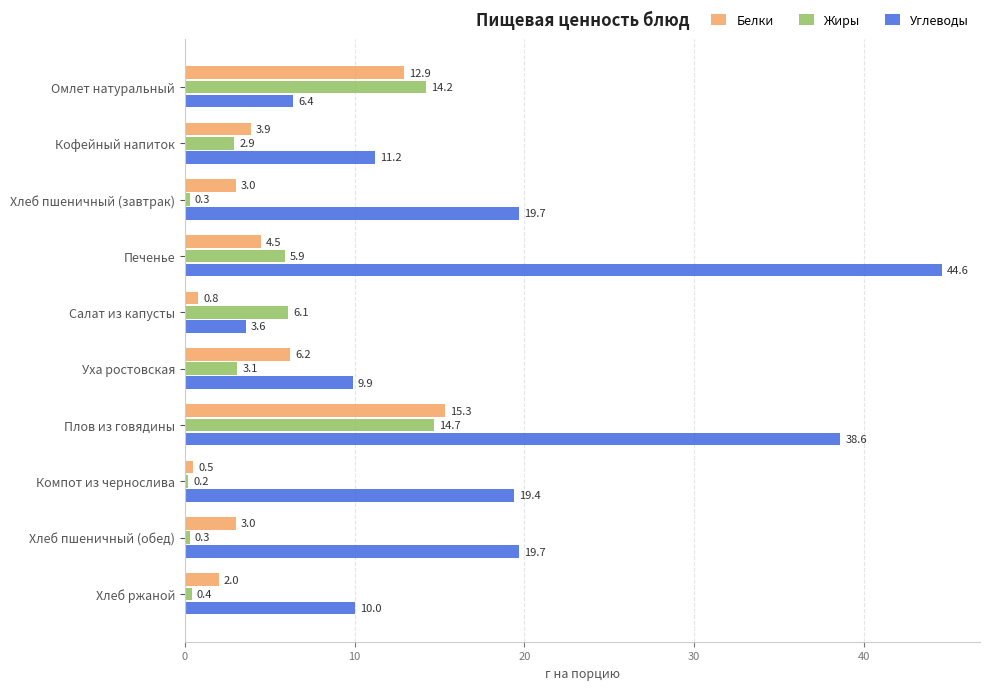

What is the maximum value for Углеводы?

44.6